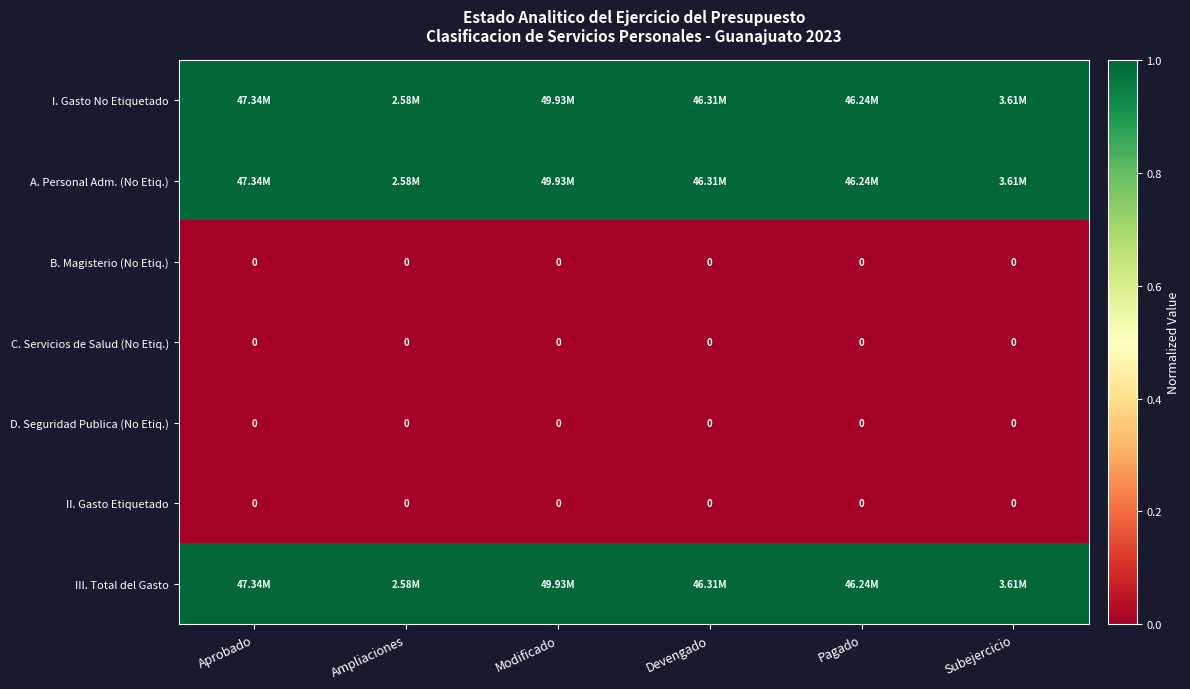

How many series are shown in this chart?

7